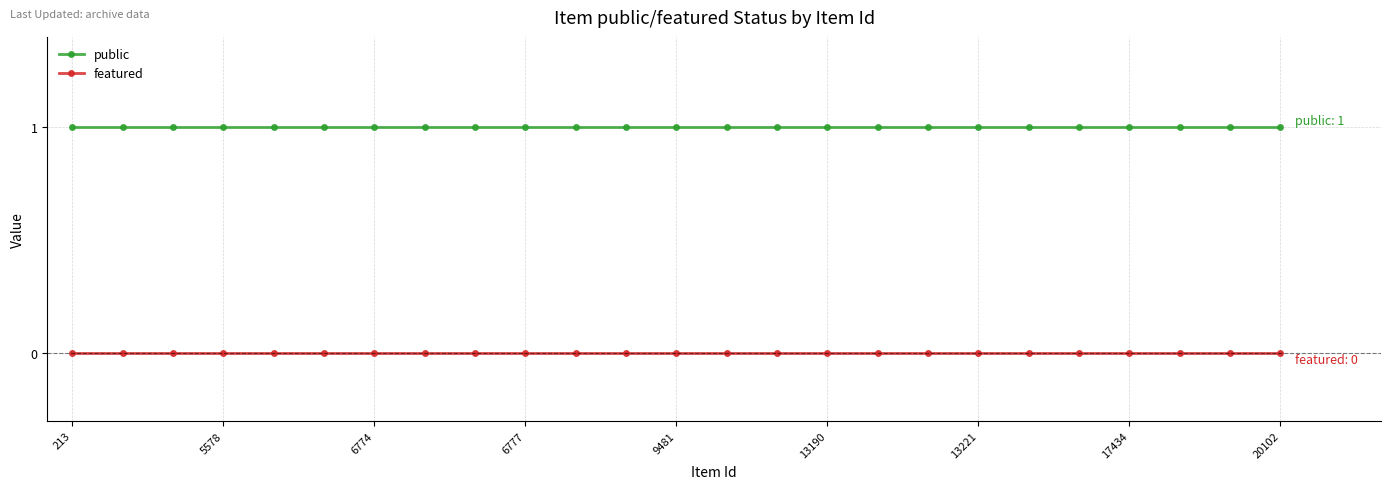

True or false: public and featured intersect in this chart.

False